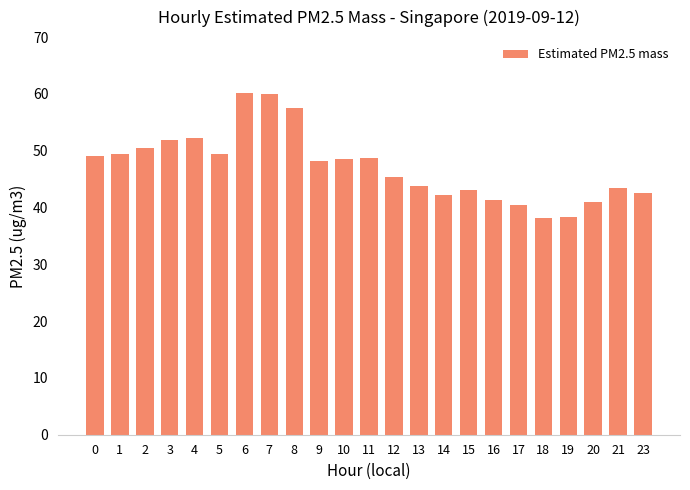

Are the bars grouped side by side (vs. stacked)?

No